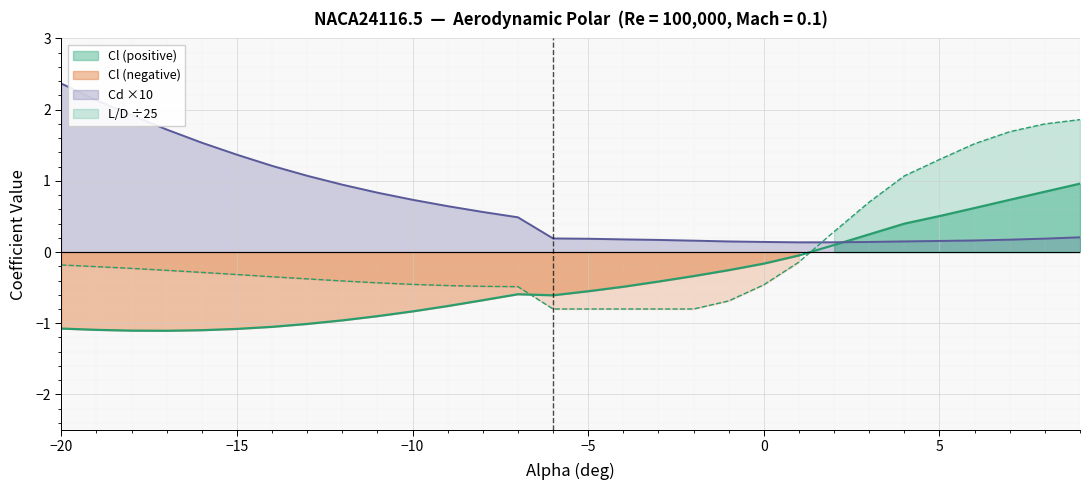

At 1, list the series in order from largest to smallest.

Cd, Cl, Cl_Cd